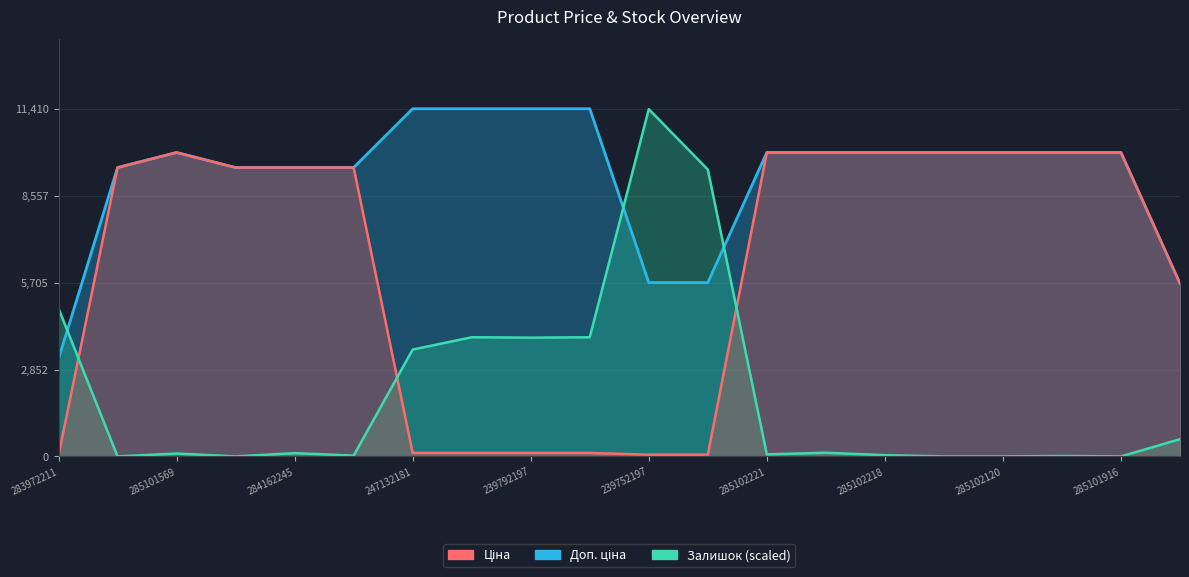

At which label does Доп. ціна first exceed 9974?

285101569